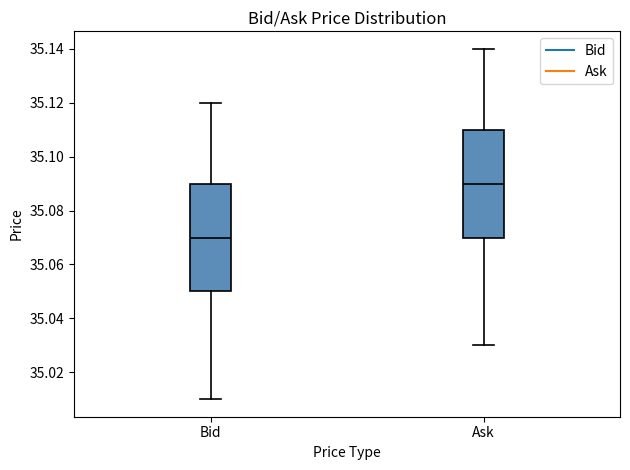

Which box's median line is the lowest?

Bid